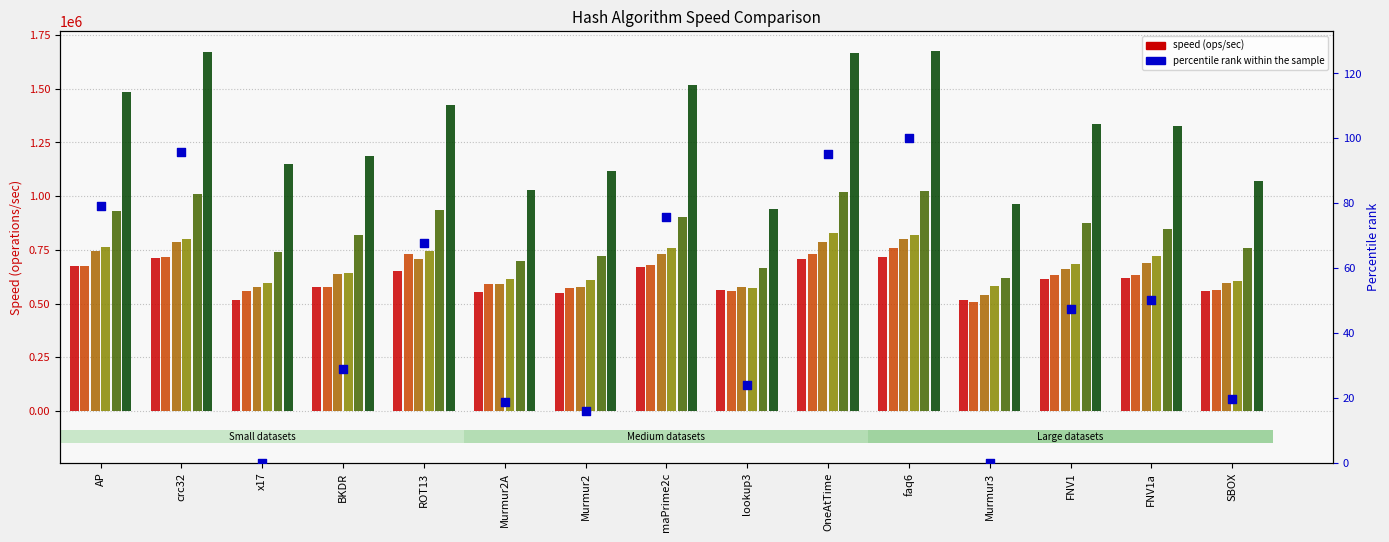

What is the total value across all series at lookup3?

3878645